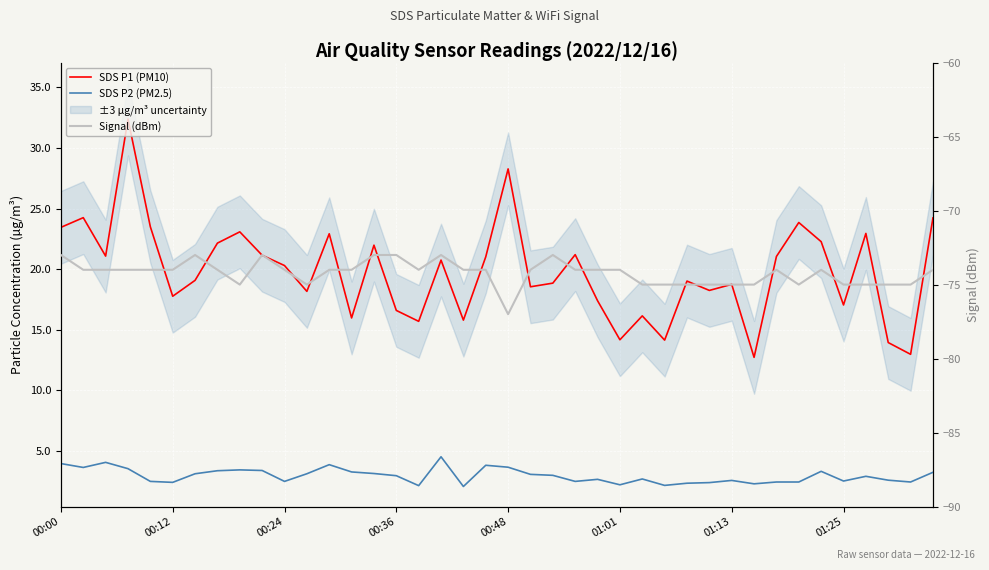

What is the minimum value for Signal (dBm)?

-77.0